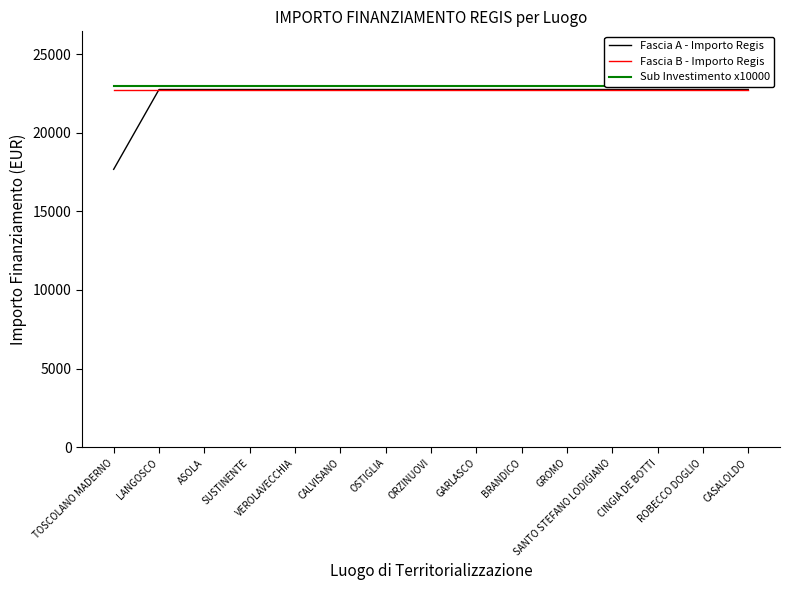

The value of Fascia B - Importo Regis at LANGOSCO is 22750.0. True or false?

True